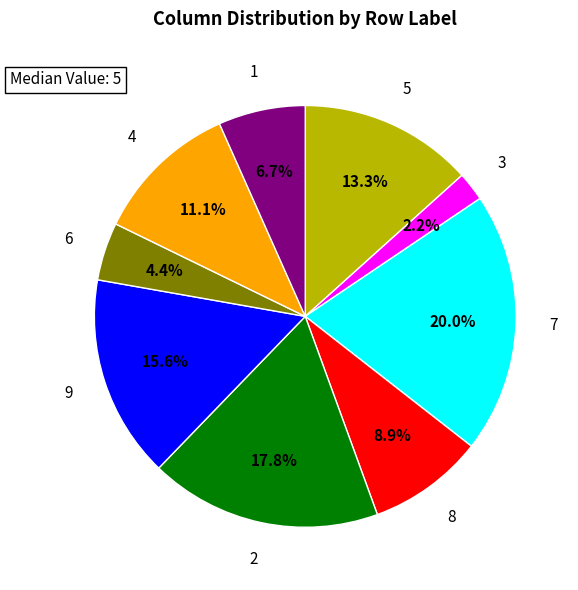

Is there a majority slice in this chart?

No